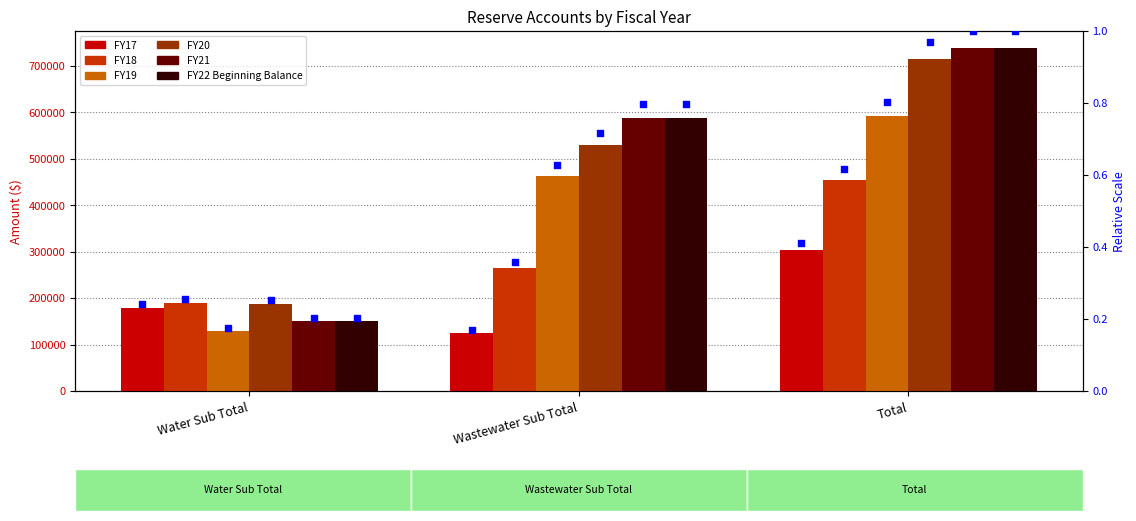

Which series has the largest Y range (max minus min)?

FY21